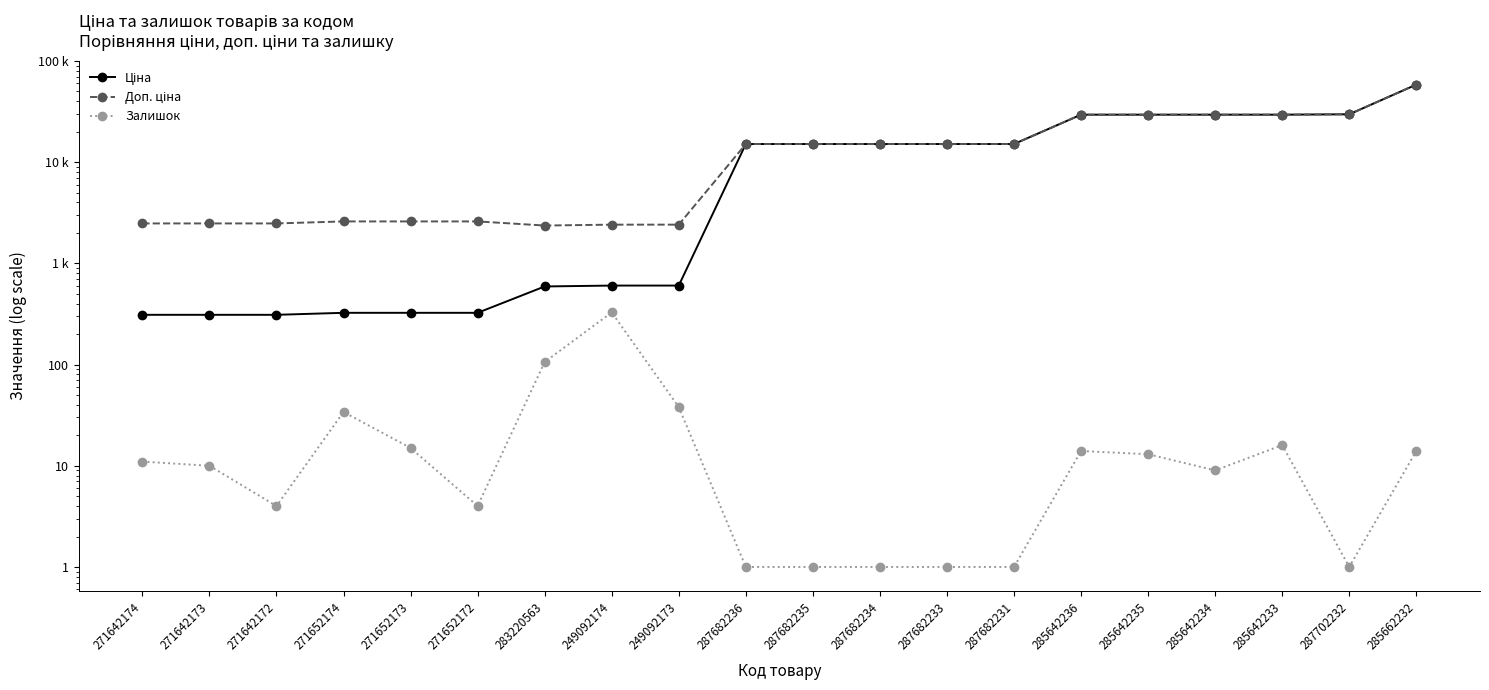

True or false: Залишок and Доп. ціна cross at least once.

False